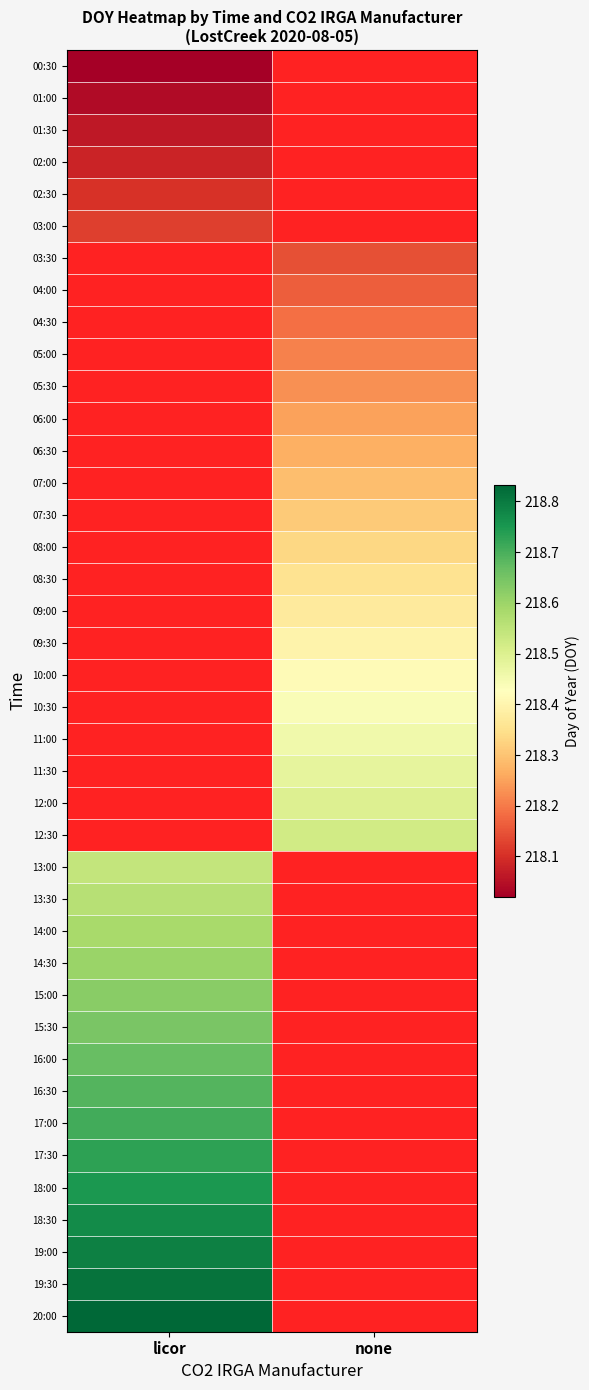

Rank the series at none from lowest to highest value.

00:30, 01:00, 01:30, 02:00, 02:30, 03:00, 13:00, 13:30, 14:00, 14:30, 15:00, 15:30, 16:00, 16:30, 17:00, 17:30, 18:00, 18:30, 19:00, 19:30, 20:00, 03:30, 04:00, 04:30, 05:00, 05:30, 06:00, 06:30, 07:00, 07:30, 08:00, 08:30, 09:00, 09:30, 10:00, 10:30, 11:00, 11:30, 12:00, 12:30